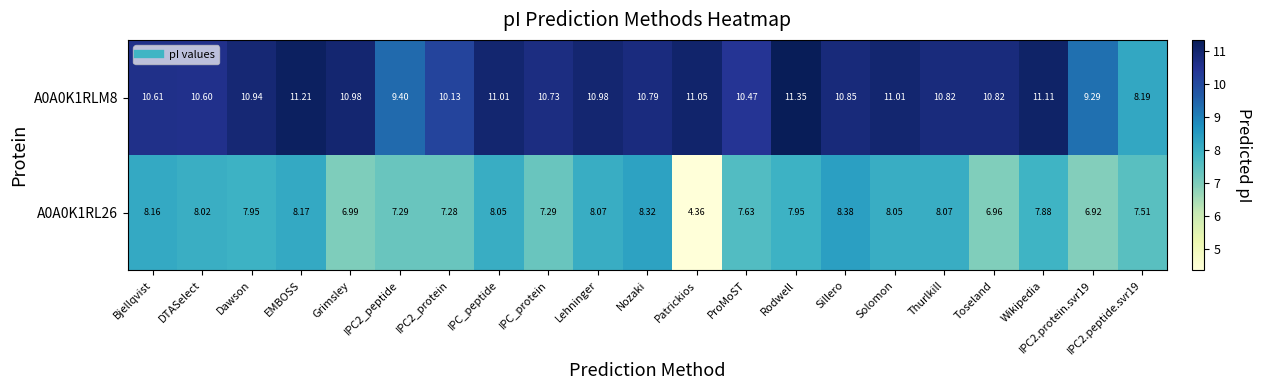

What is the spread (max minus min) of values at Sillero?

2.5